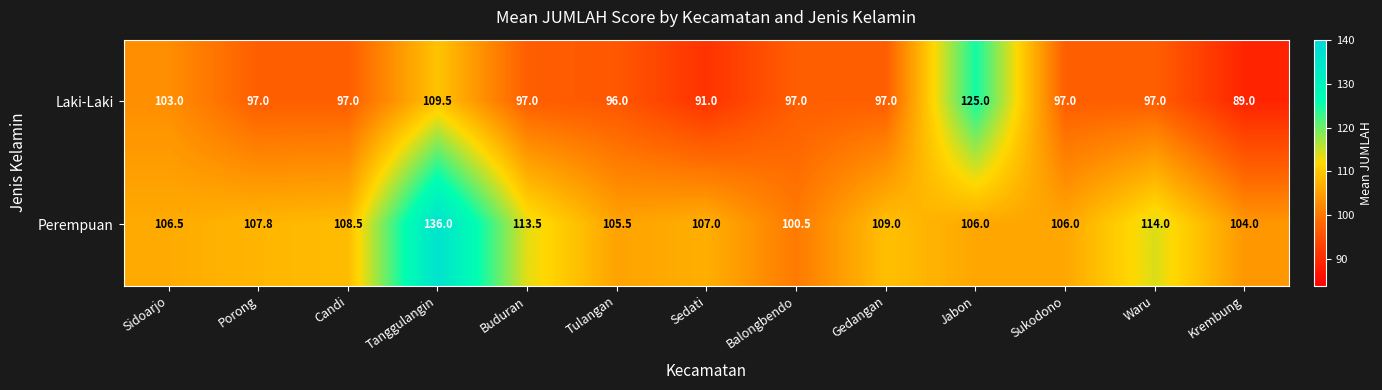

Rank the series at Sidoarjo from lowest to highest value.

Laki-Laki, Perempuan